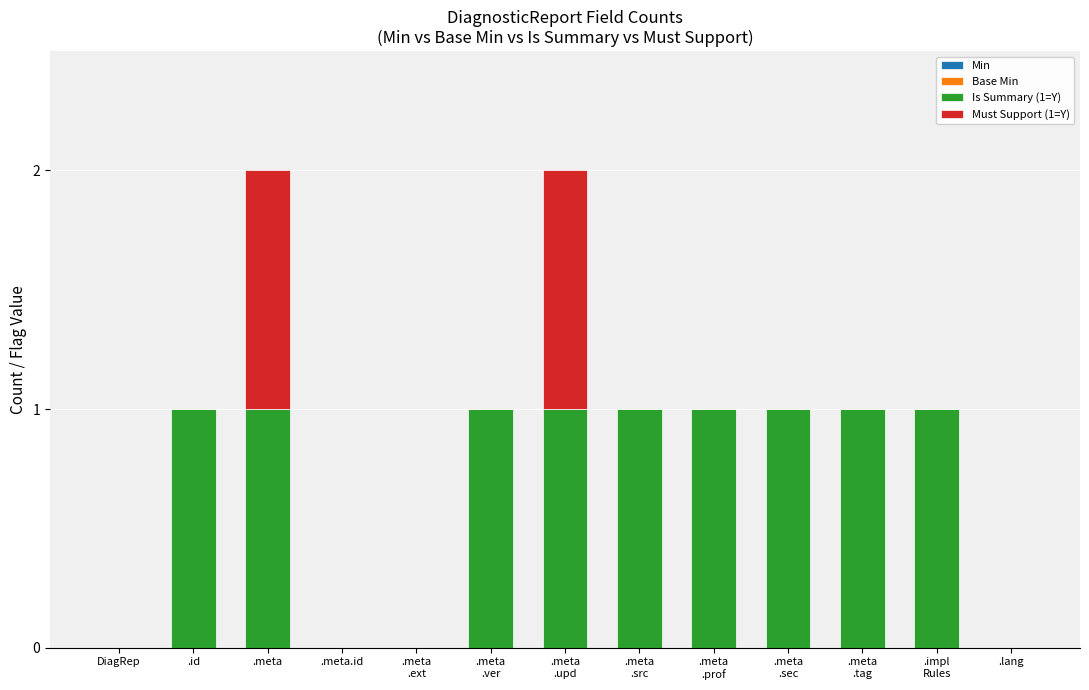

Are the bars horizontal?

No